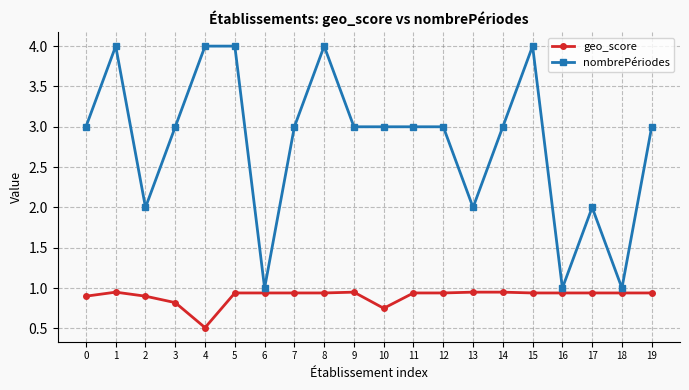

Rank the series by their average value, from lowest to highest.

geo_score, nombrePériodes